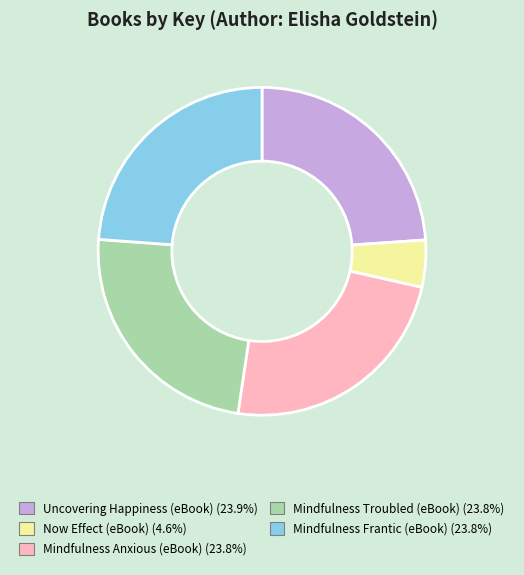

Is the sum of Mindfulness Anxious (eBook) and Mindfulness Frantic (eBook) greater than half?

No